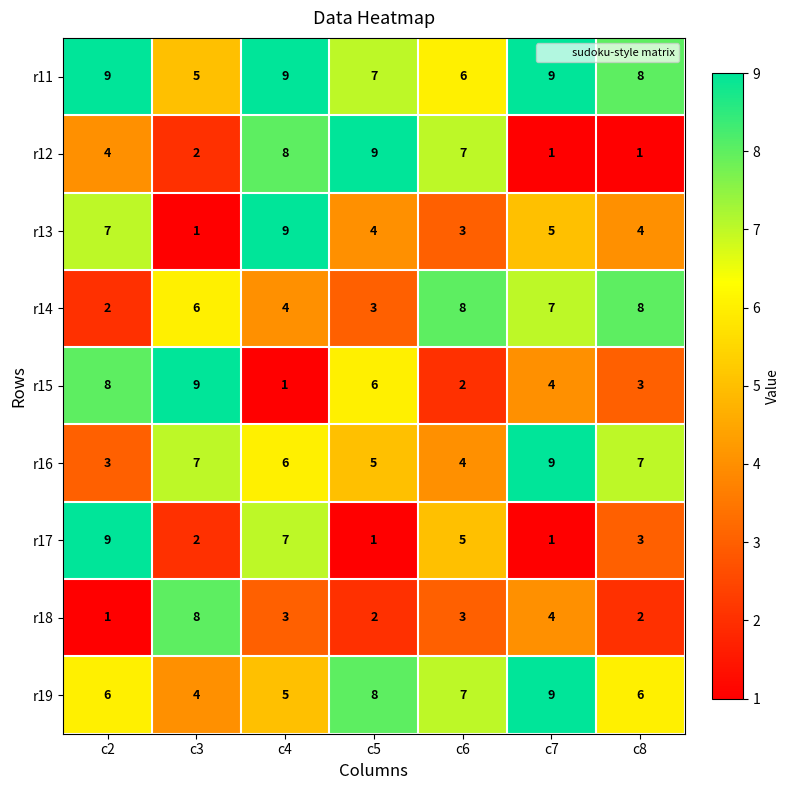

What is the maximum value shown in the chart?

9